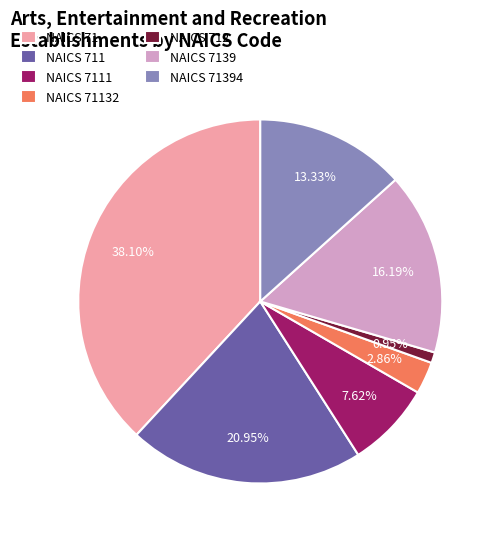

To the nearest percent, what is the average slice percentage?

14%